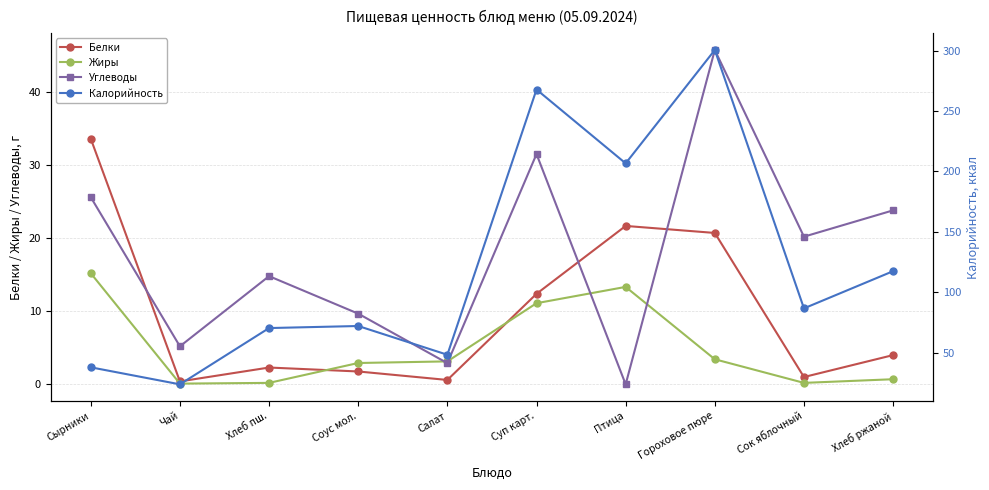

At how many categories does at least one series exceed 153?

3